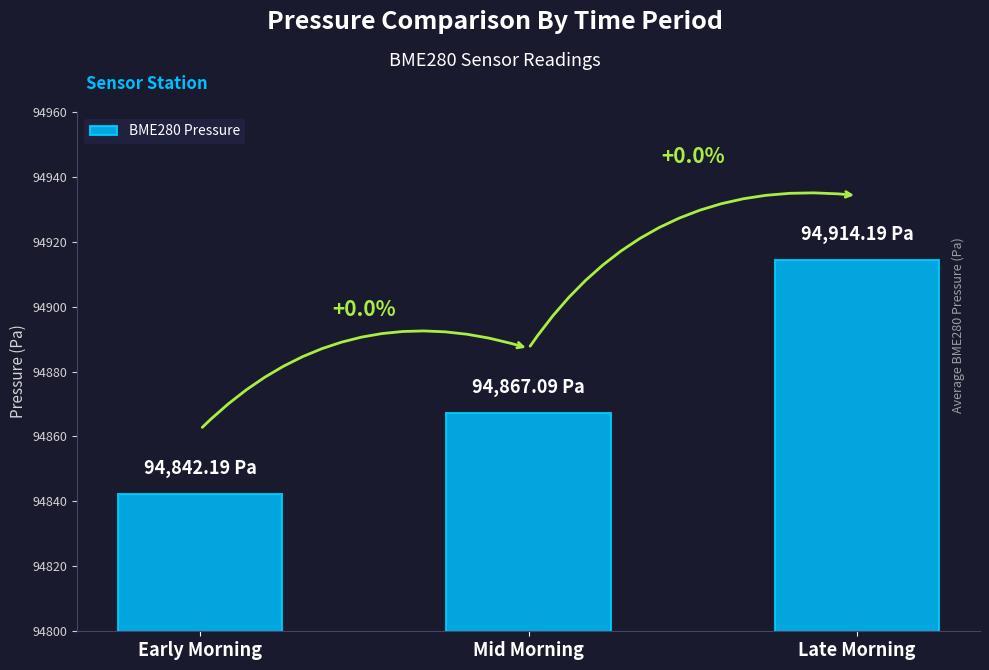

Which has a higher value, Mid Morning or Early Morning?

Mid Morning